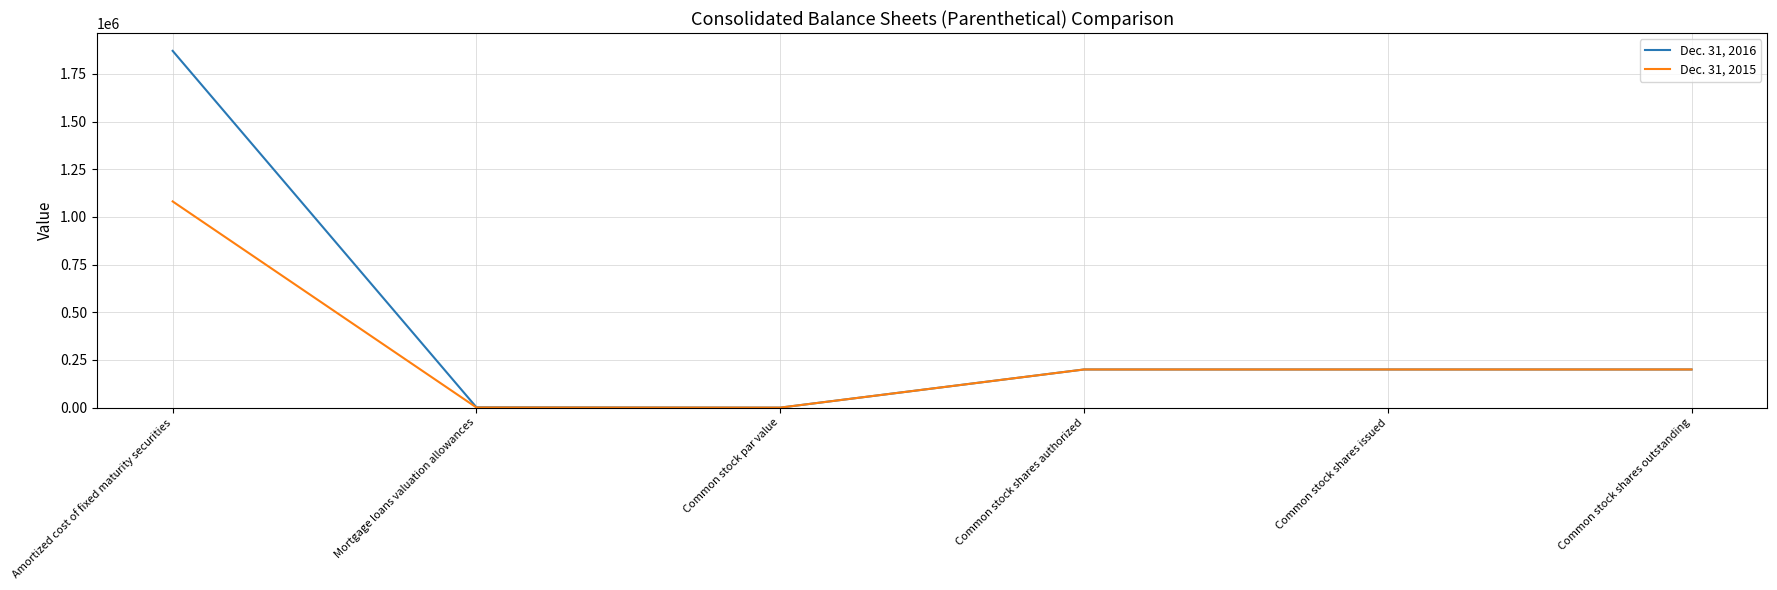

The value of Dec. 31, 2015 at Common stock shares authorized is 107005. True or false?

False